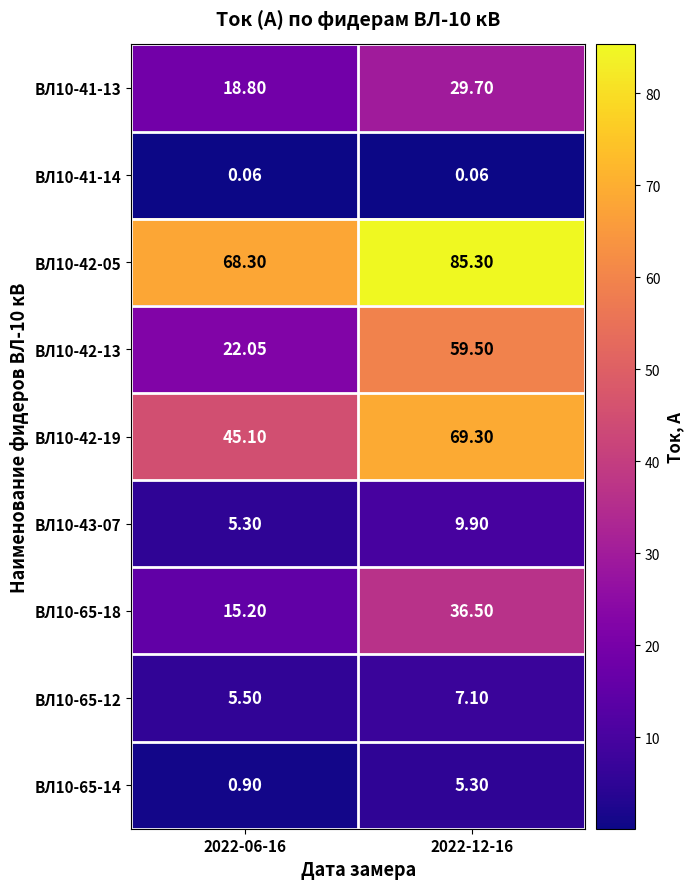

Count the number of data series in this chart.

9